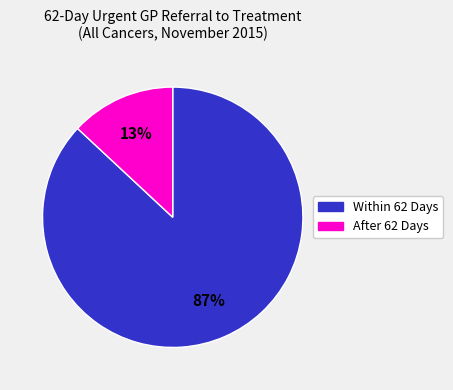

Which slice is the smallest?

After 62 Days